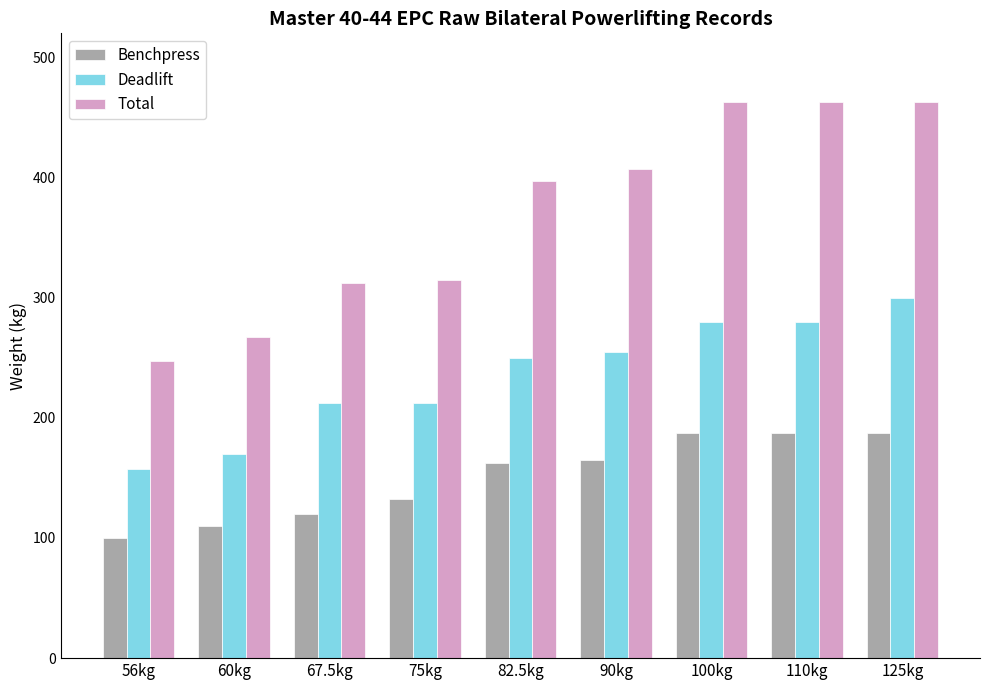

What is the greatest value displayed?

462.5